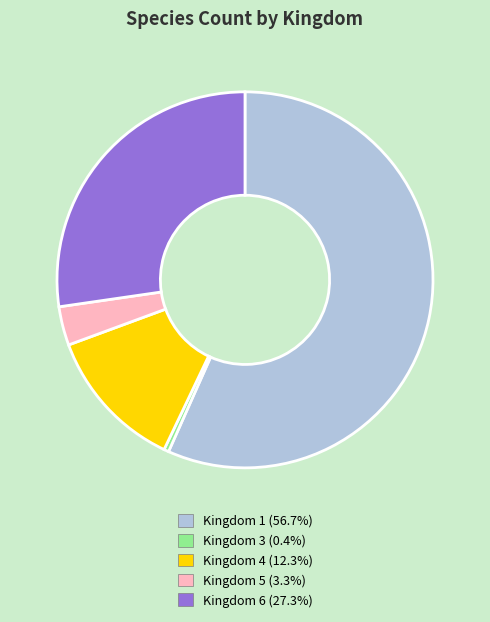

Count the number of slices in the pie.

5